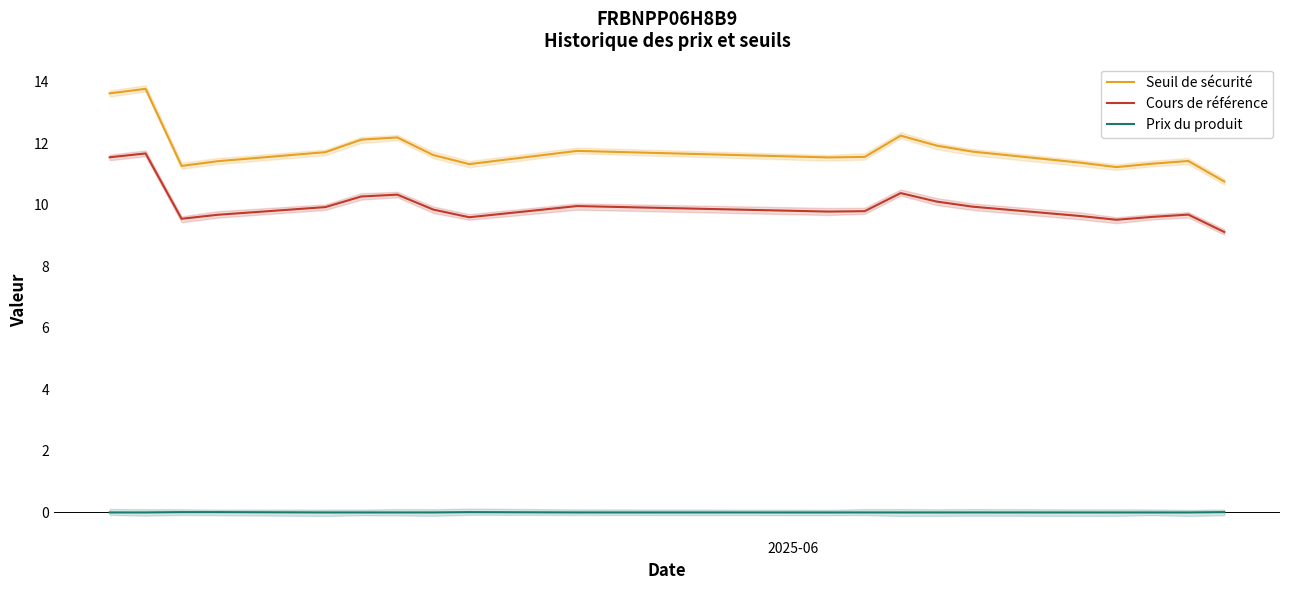

True or false: Cours de référence and Seuil de sécurité intersect in this chart.

False